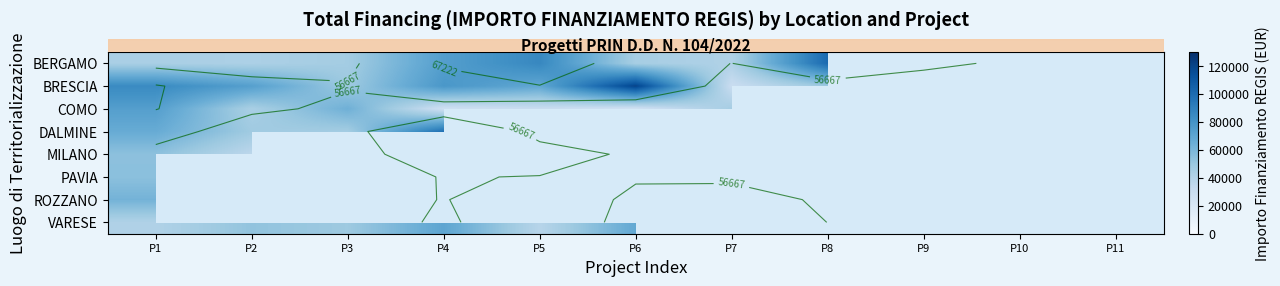

At how many categories does at least one series exceed 89117?

3